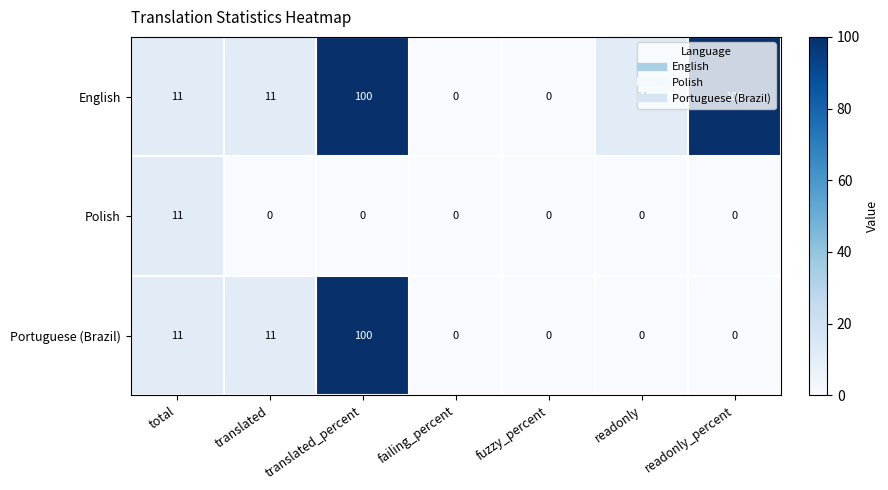

Rank the series by their average value, from highest to lowest.

English, Portuguese (Brazil), Polish